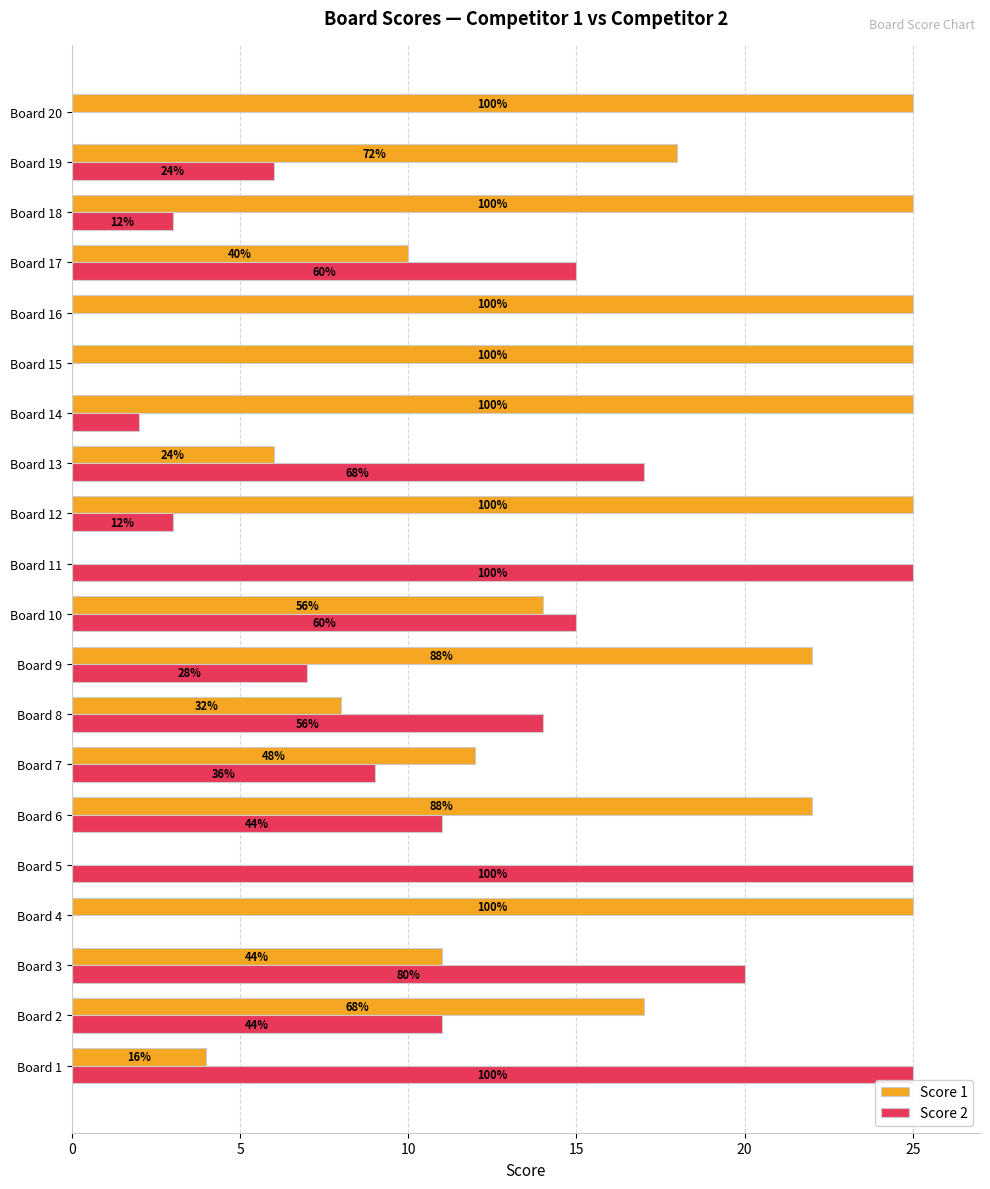

What are all the series names shown in the legend?

Score 1, Score 2